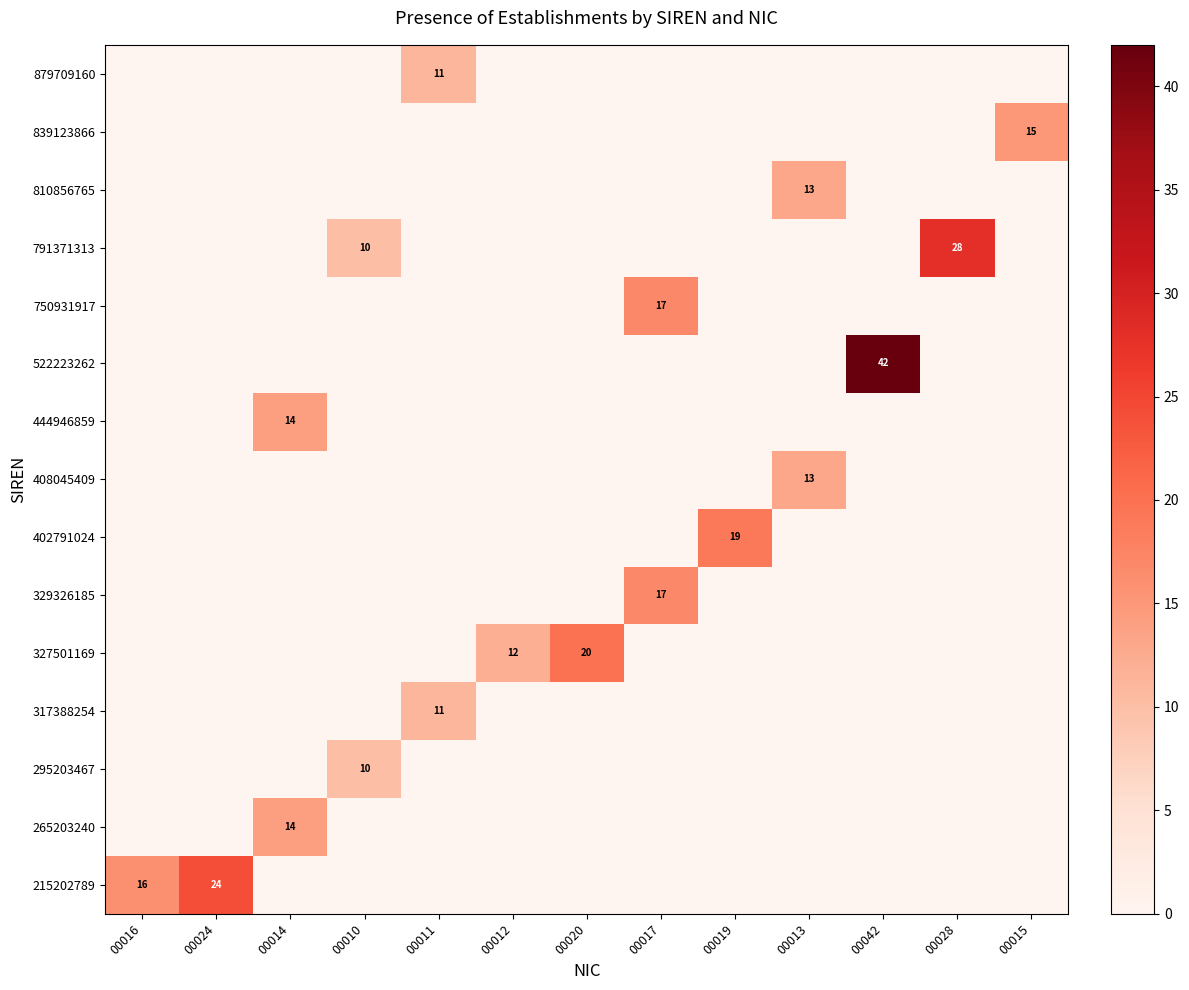

Is the value of 750931917 at 00017 greater than the value of 295203467 at 00010?

Yes